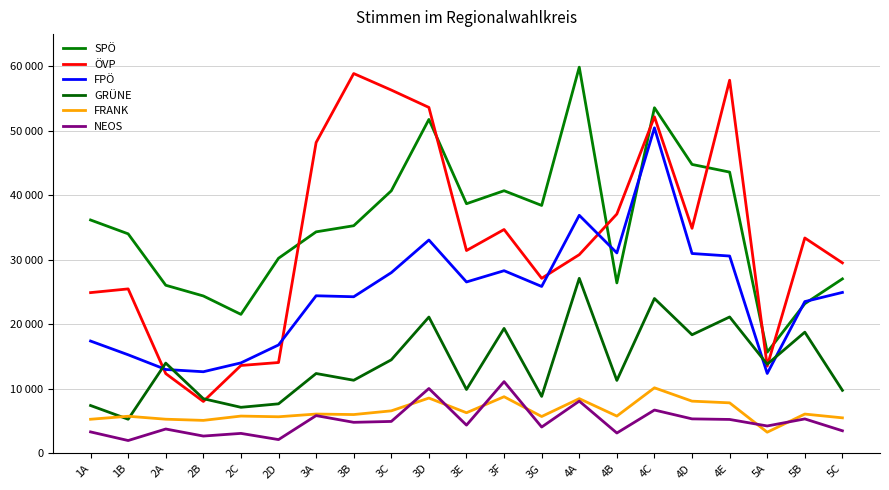

Does the chart have visible grid lines?

Yes